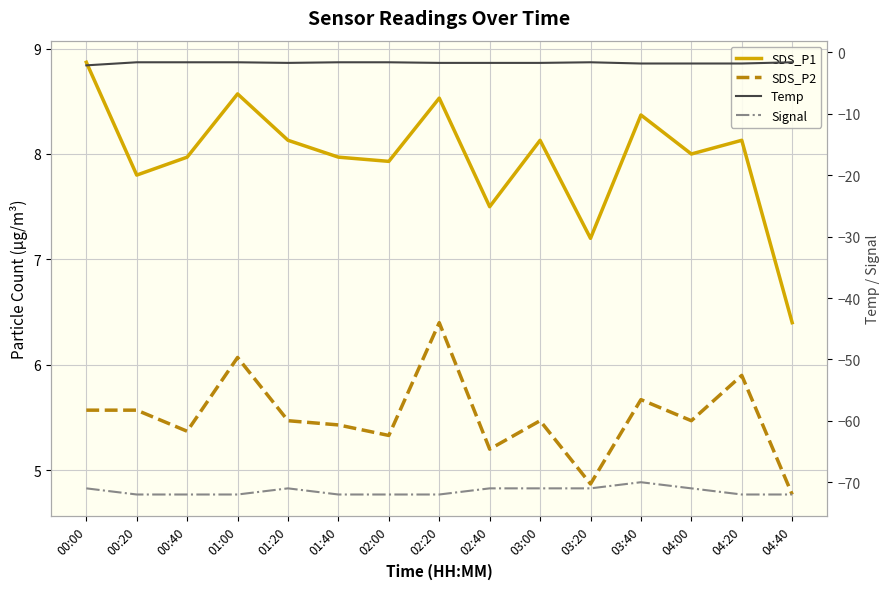

What is the difference between the highest and lowest values at 04:00?

79.0